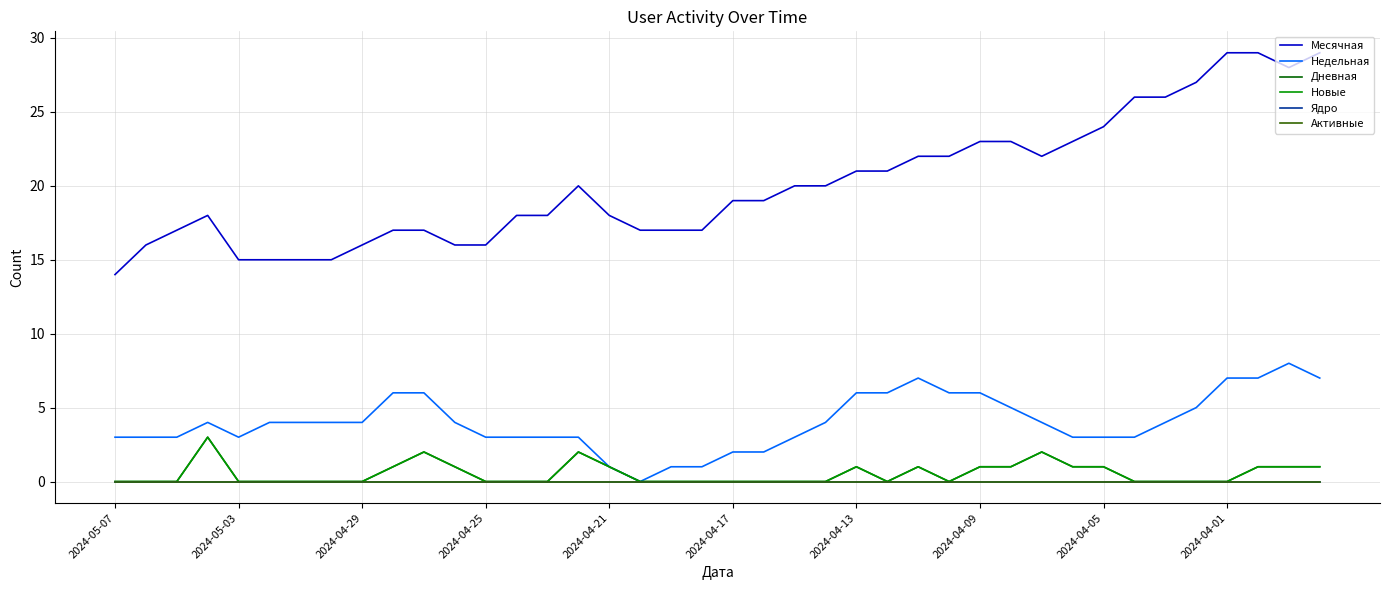

How many lines are shown in the chart?

6